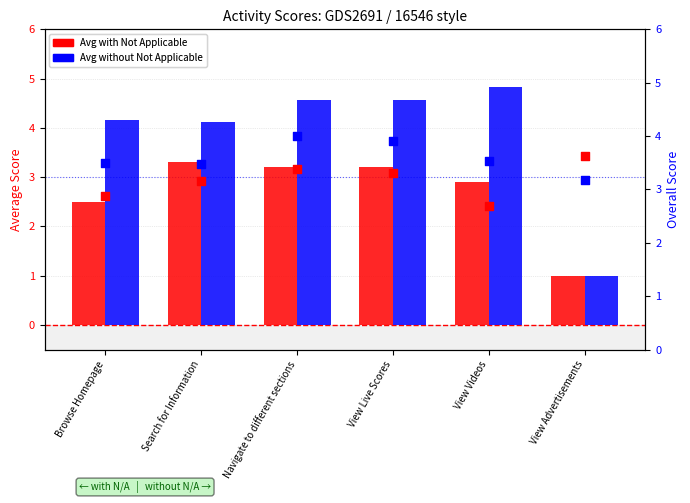

Which series contains the lowest Y value?

Average with Not Applicable